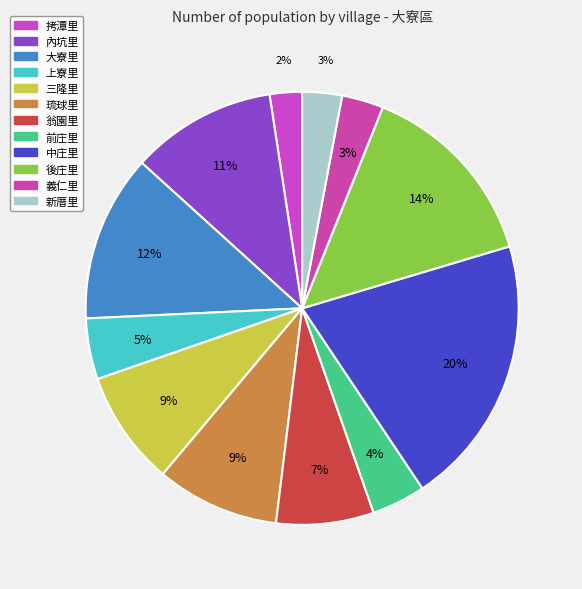

How many segments does this pie chart have?

12